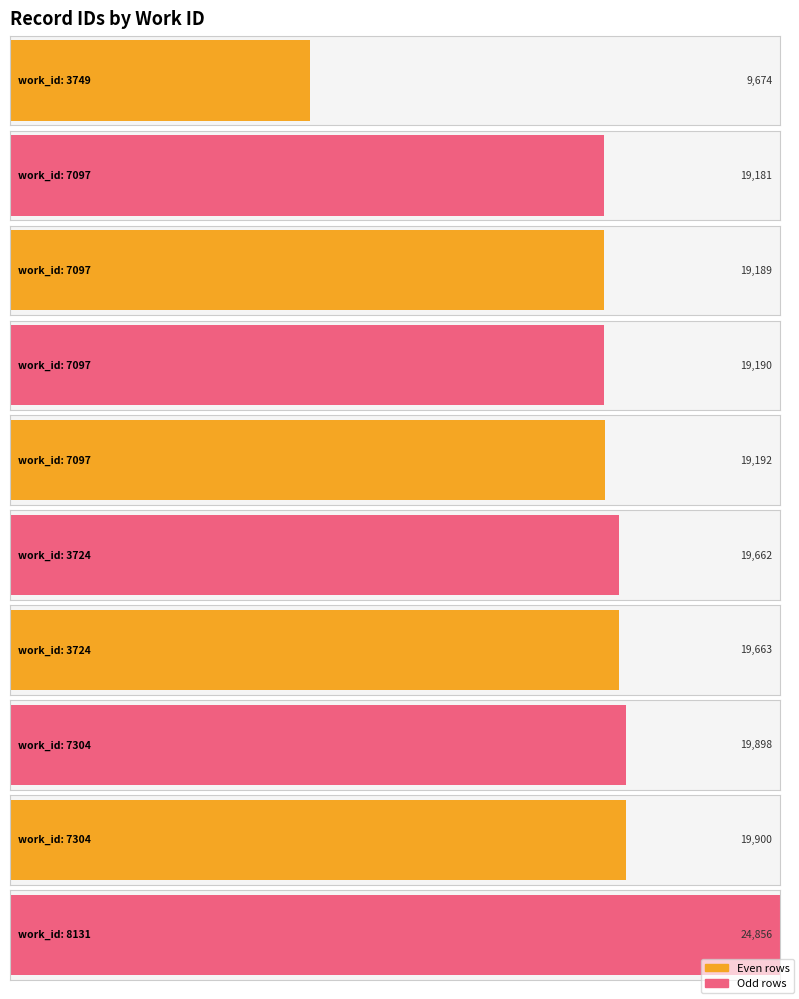

What is the sum of the values at 7304 and 7097?

39090